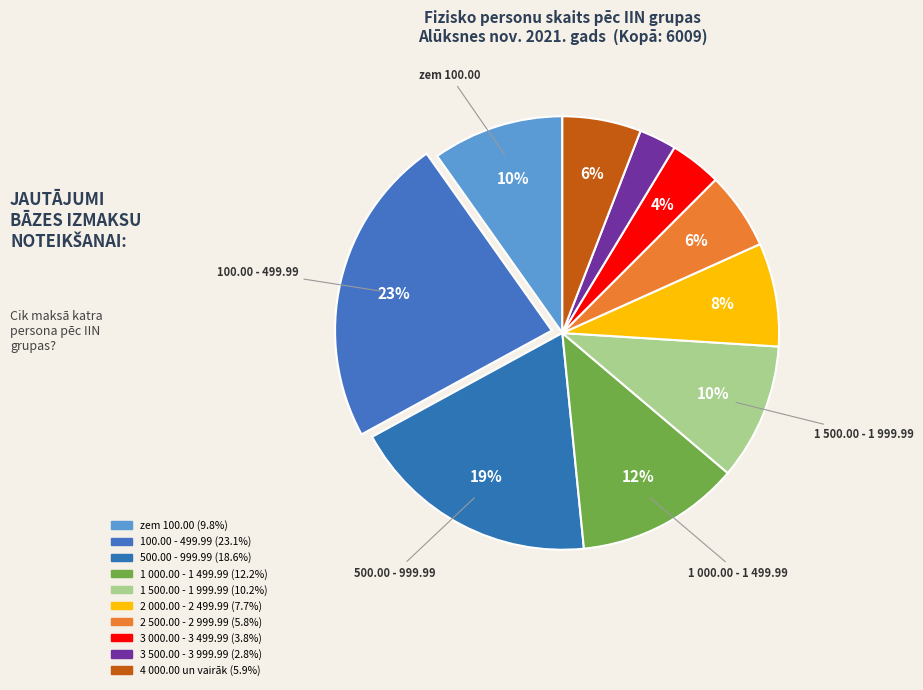

Which category has the biggest portion of the pie?

100.00 - 499.99